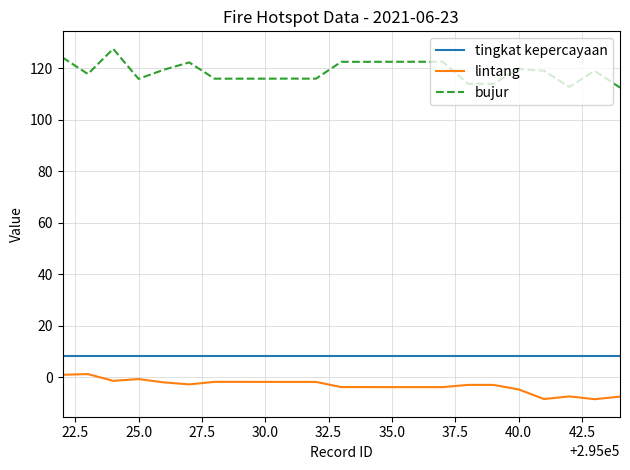

What are all the series names shown in the legend?

tingkat kepercayaan, lintang, bujur